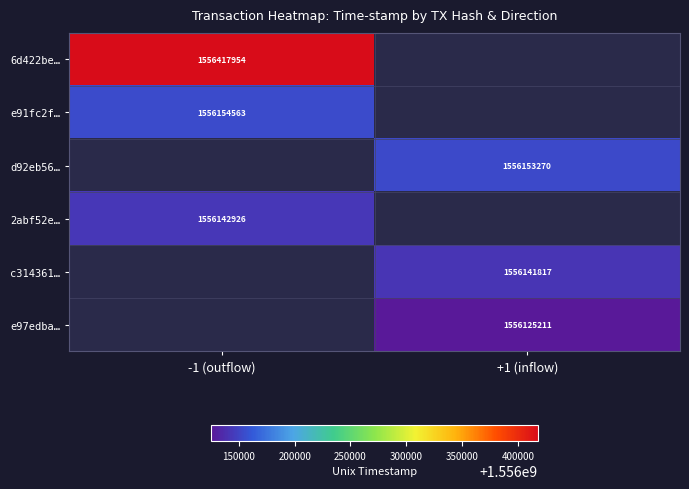

Is the value of 6d422be… at -1 (outflow) greater than the value of d92eb56… at +1 (inflow)?

Yes